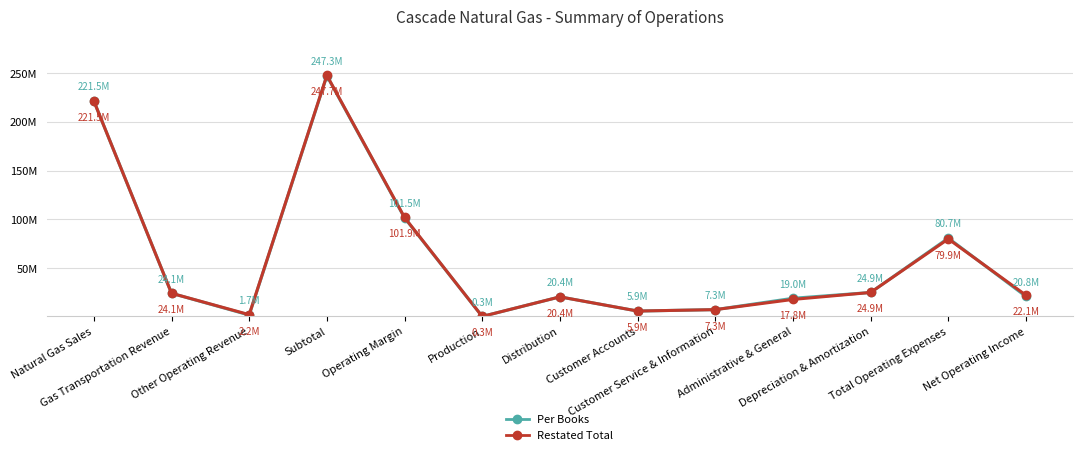

What is the label of the 2nd point from the left?

Gas Transportation Revenue